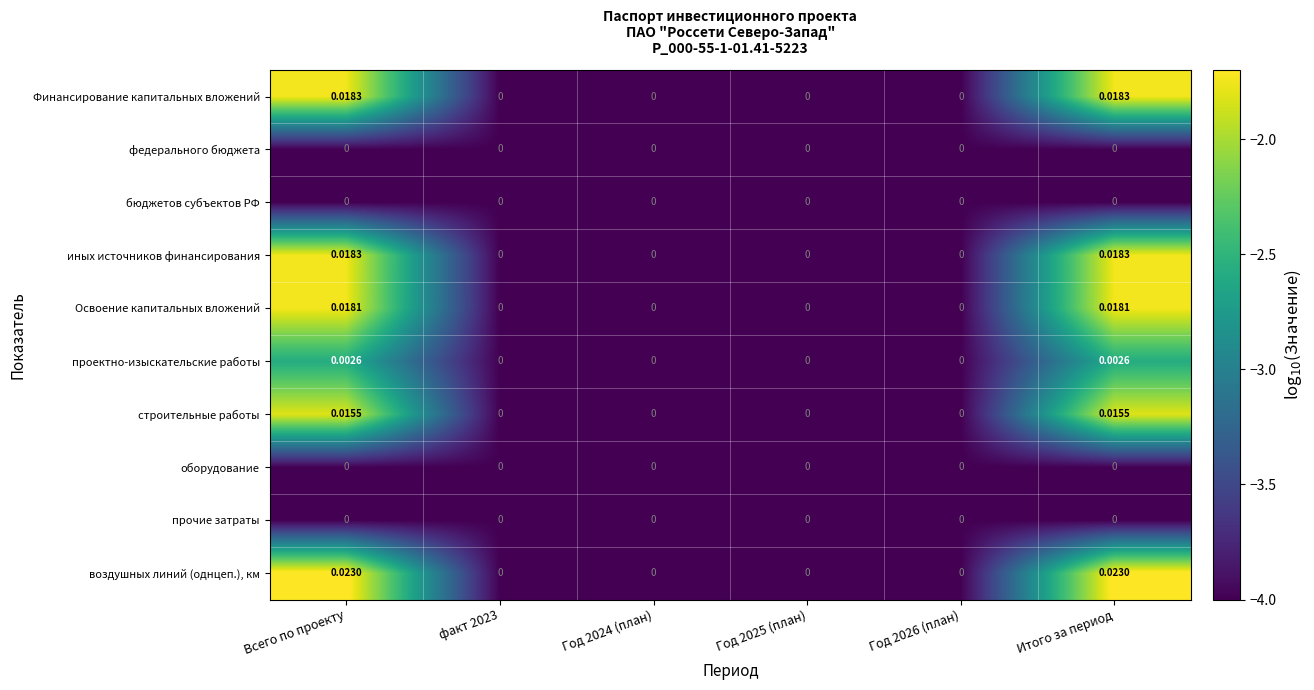

Which series has the largest total across all categories?

воздушных линий (однцеп.), км